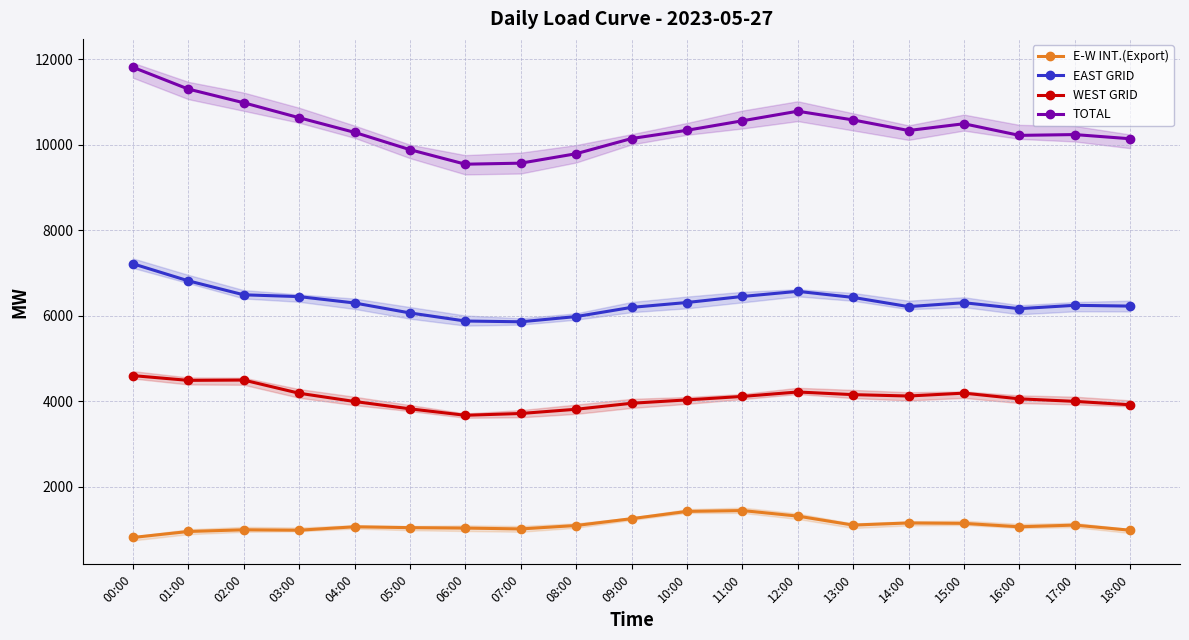

True or false: E-W INT.(Export) and TOTAL cross at least once.

False